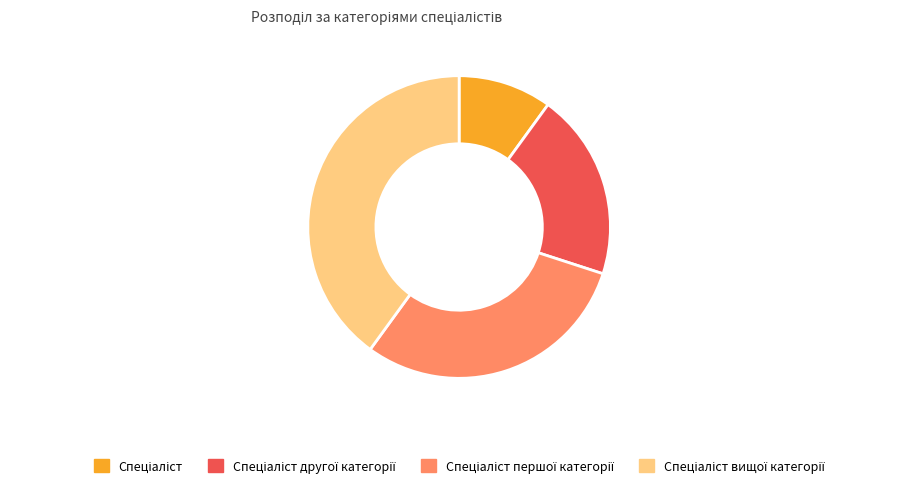

Count the number of slices in the pie.

4